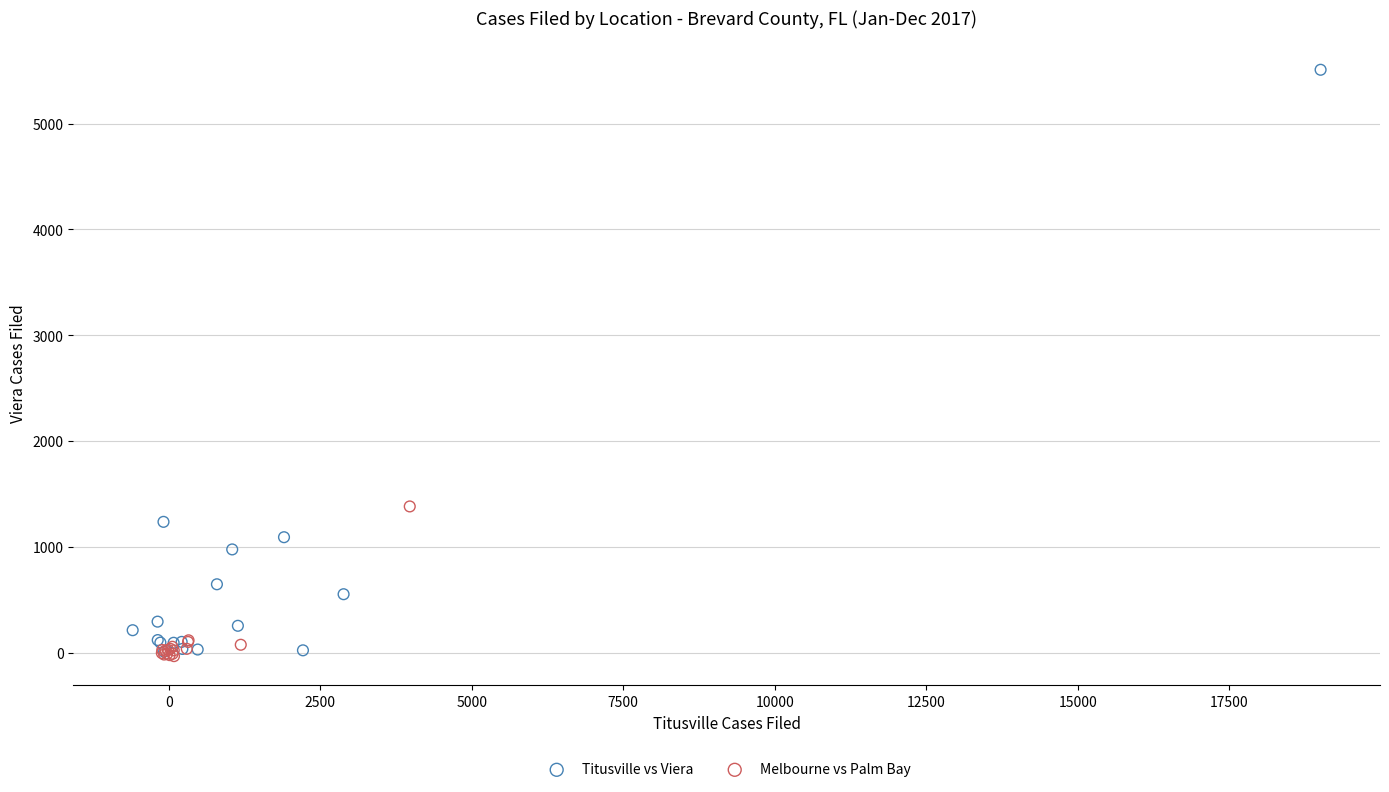

Which series has the widest spread of Y values?

Titusville vs Viera